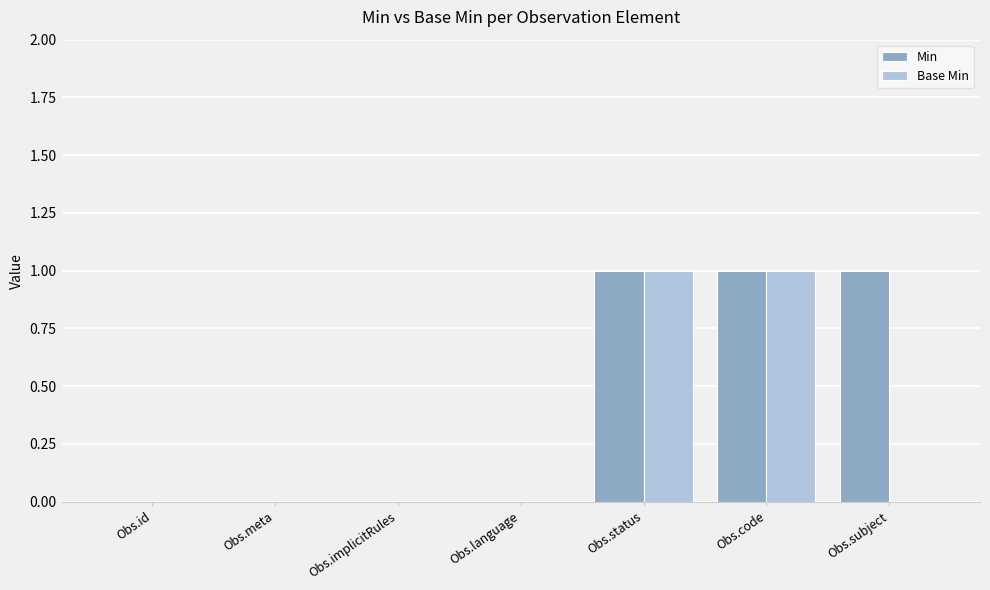

The value of Min at Obs.language is -1. True or false?

False